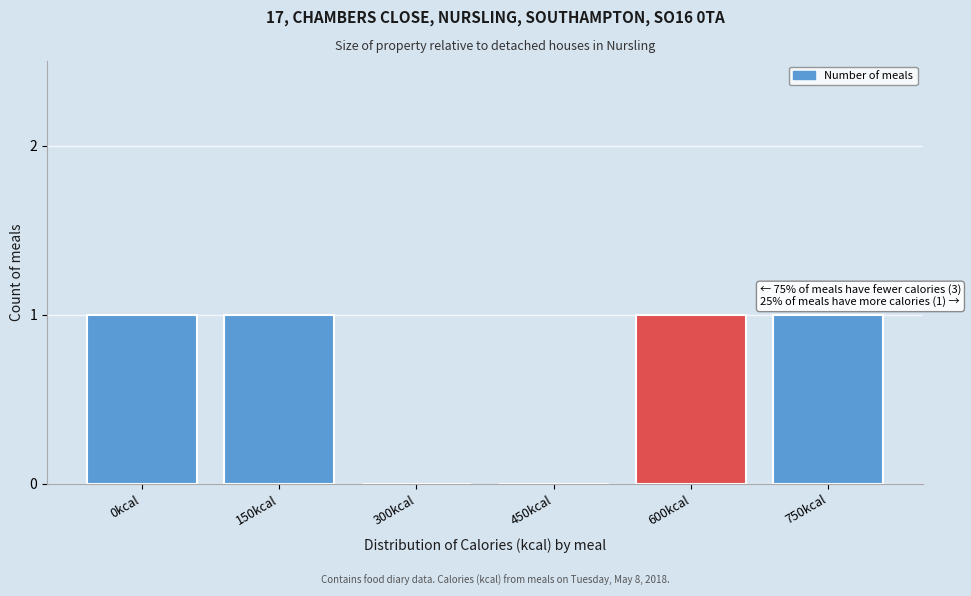

Reading right to left, what are all the values shown in this chart?

750kcal=1	600kcal=1	450kcal=0	300kcal=0	150kcal=1	0kcal=1